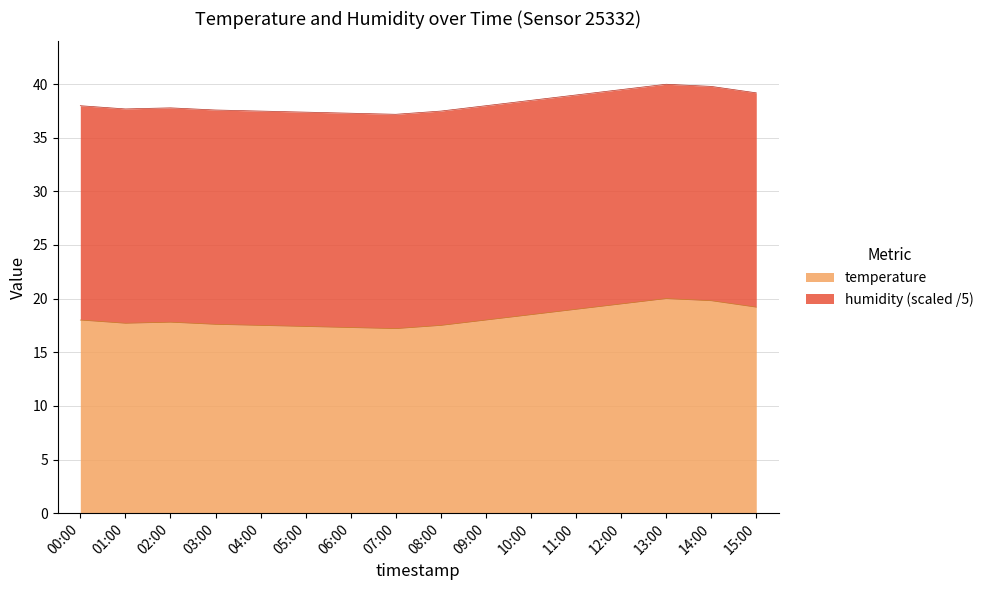

What position from the right is 03:00?

13